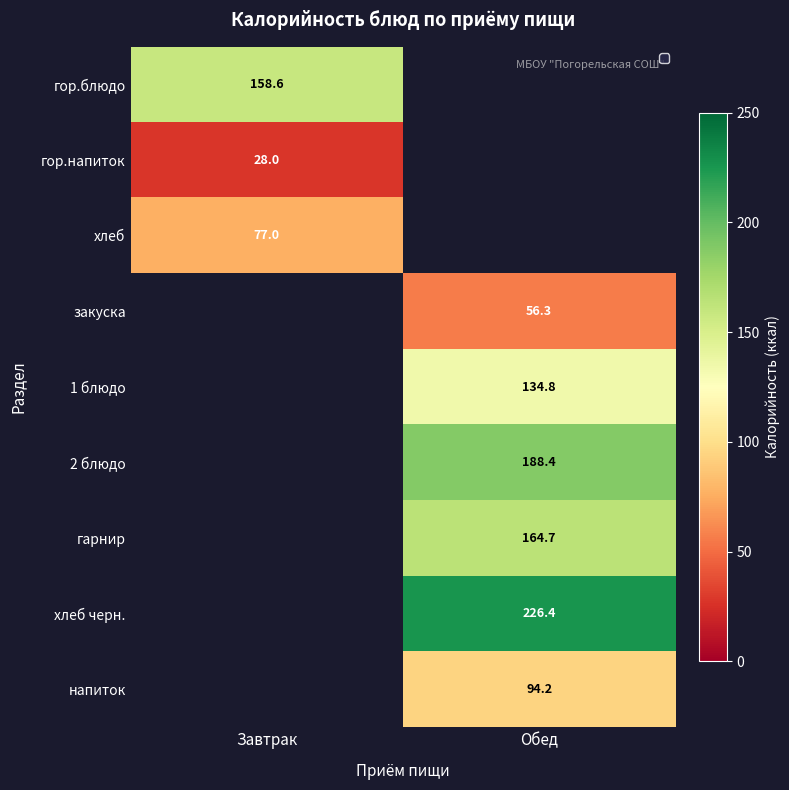

Which category has the lowest value in the закуска series?

Завтрак